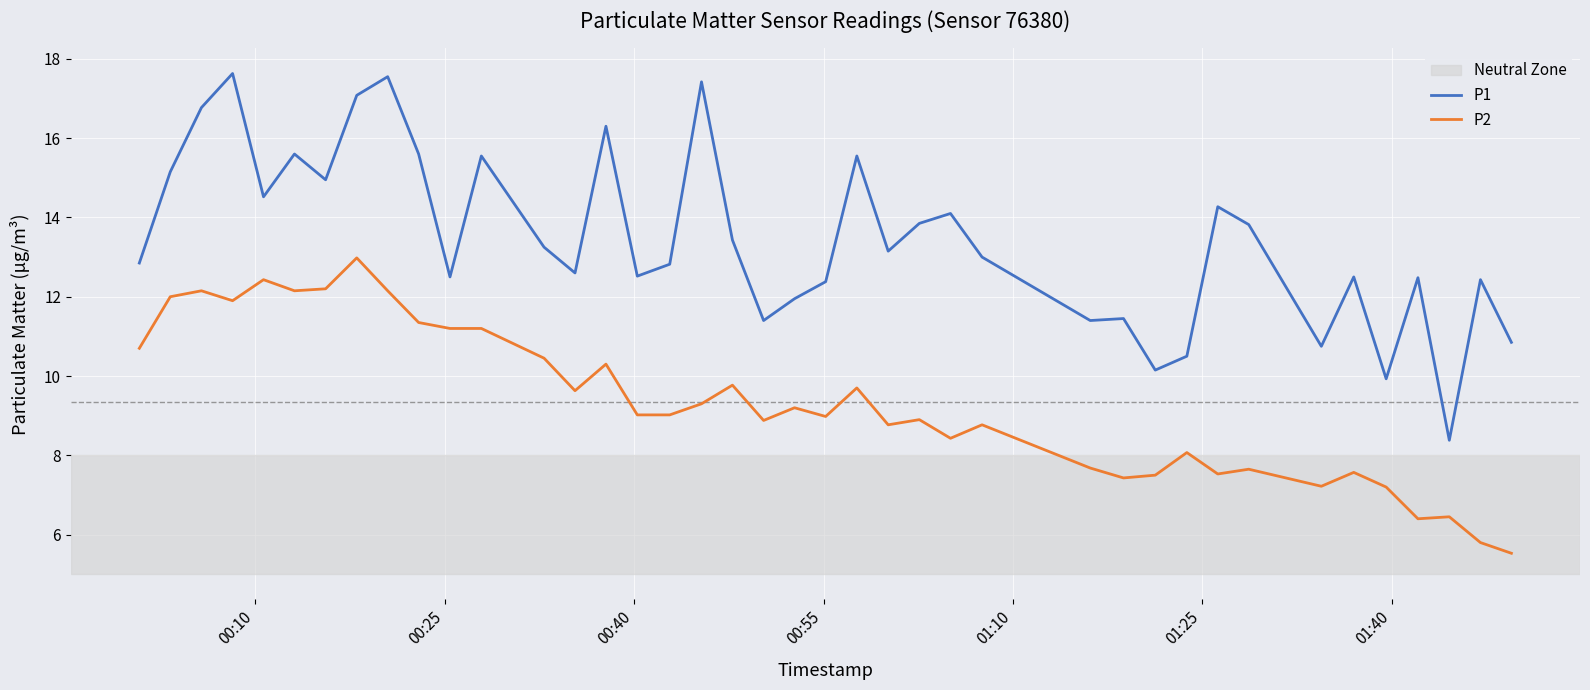

Rank the series by their maximum value, from highest to lowest.

P1, P2